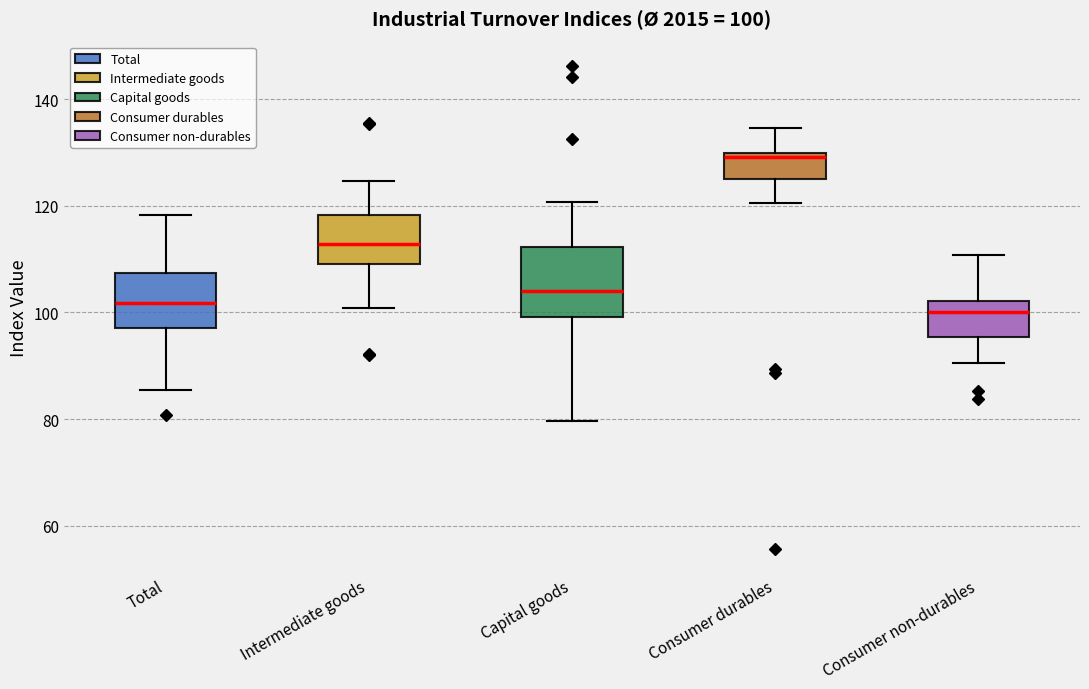

Which box has the highest median line?

Consumer durables